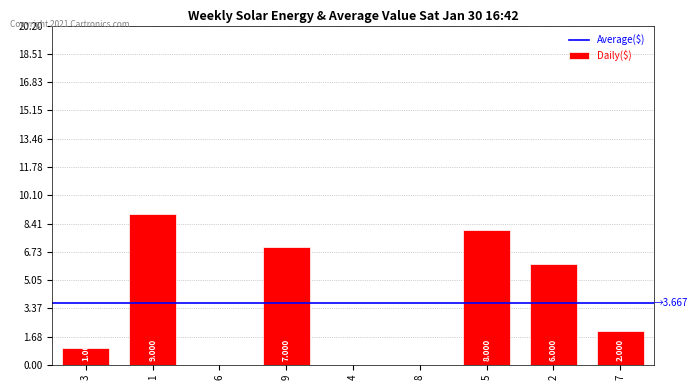

How many series are shown in this chart?

1